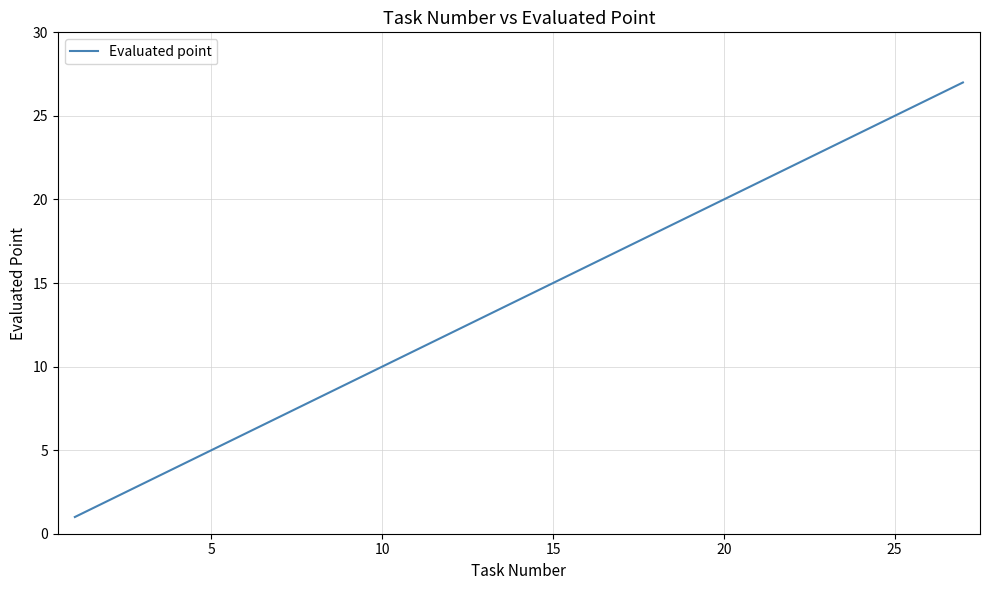

Reading left to right, list all the values displayed in this chart.

1	2	3	4	5	6	7	8	9	10	11	12	13	14	15	16	17	18	19	20	21	22	23	24	25	26	27